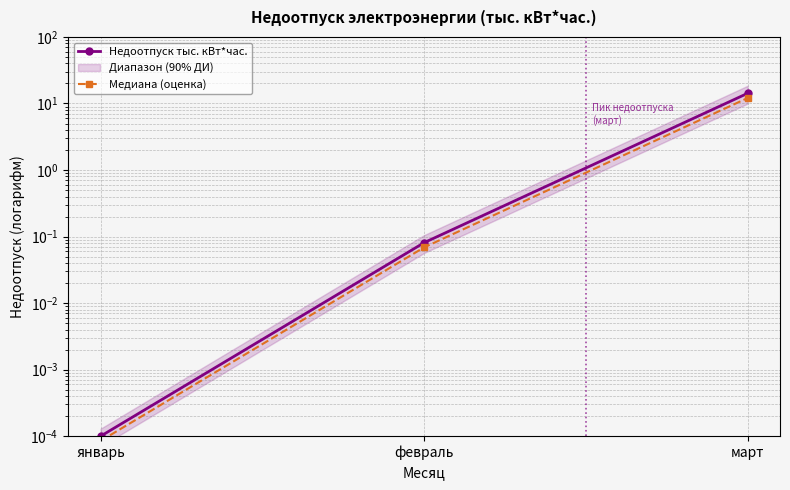

Rank the categories by Медиана (оценка) value from highest to lowest.

март, февраль, январь